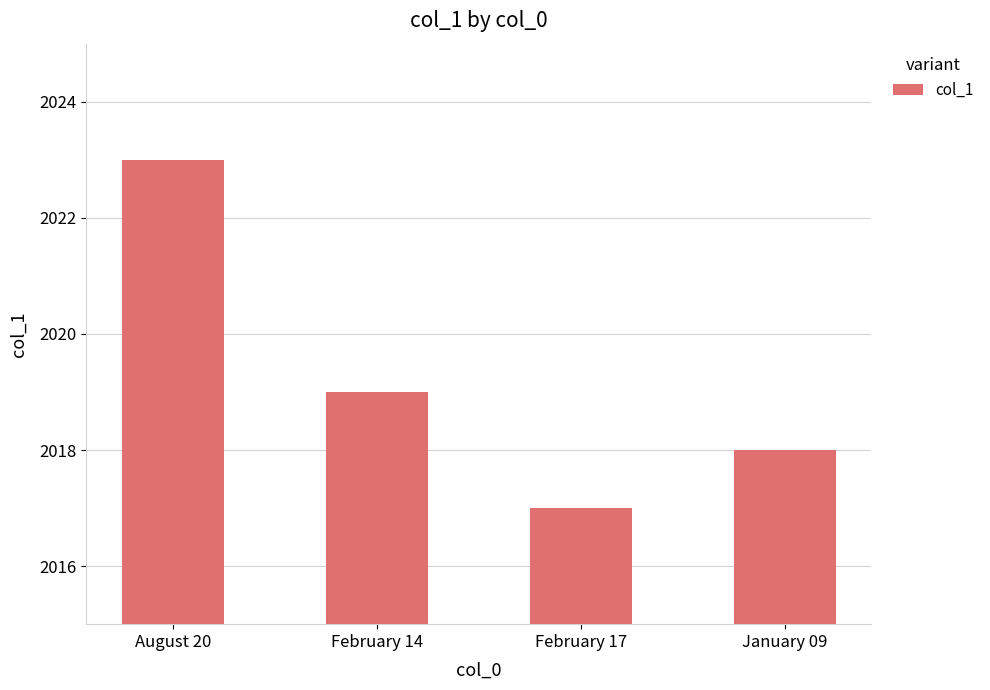

What is the ratio of the value at February 17 to the value at February 14?

1.0